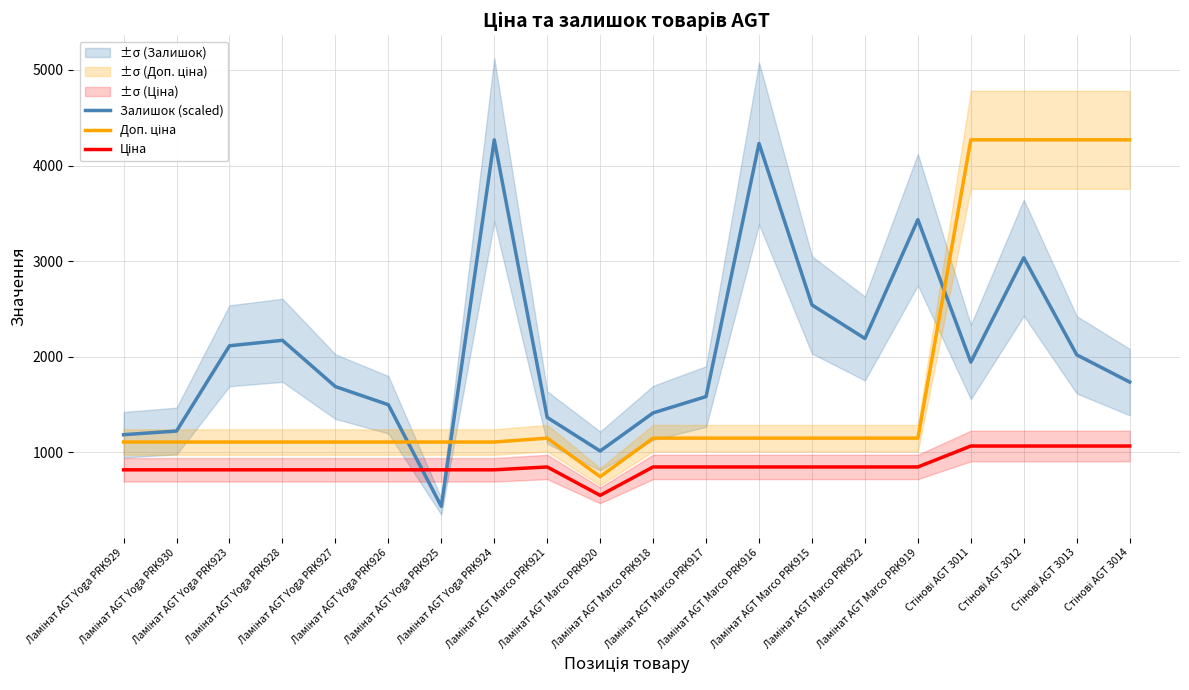

What is the spread (max minus min) of values at Ламінат AGT Marco PRK916?

3383.0